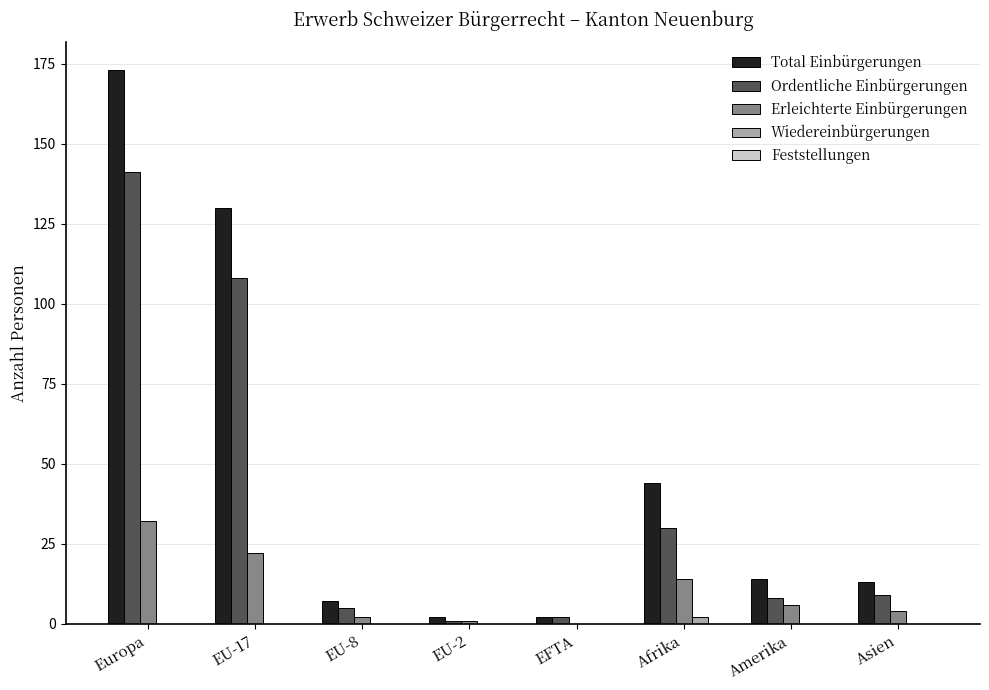

Which category has the highest value across all series?

Europa